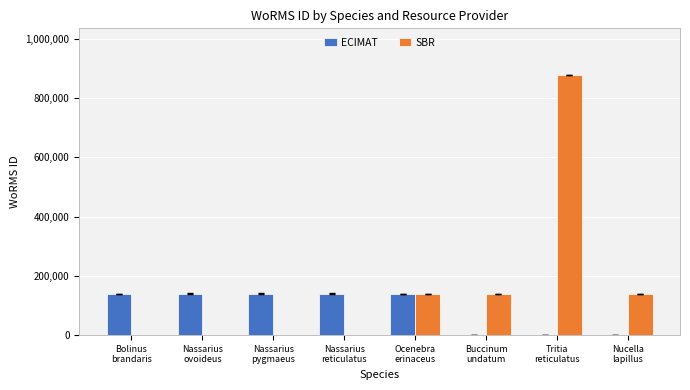

Which series has the largest total across all categories?

SBR